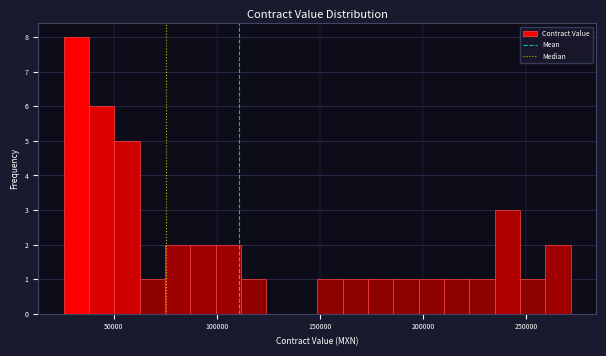

Around what value on the x-axis is the tallest bar? Give the approximate position of its centre, as read against the axis.

30000